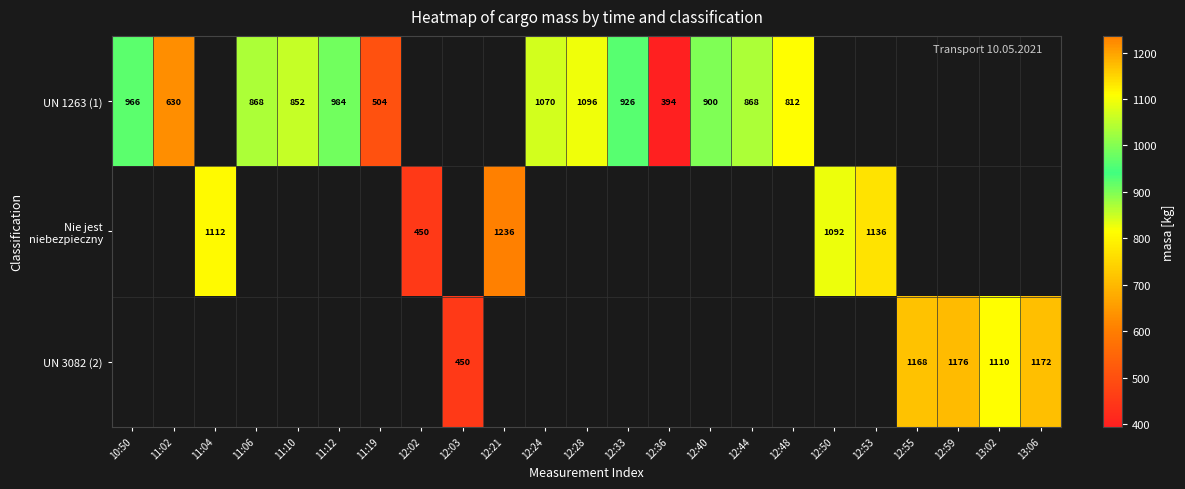

The UN 3082 (2) series shows 450 at 12:03. True or false?

True